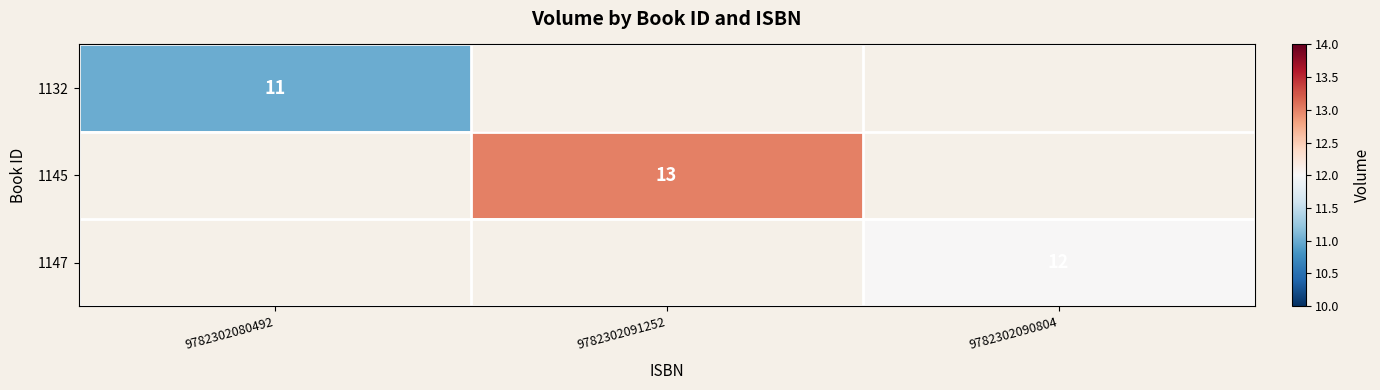

Count the number of categories in the chart.

3